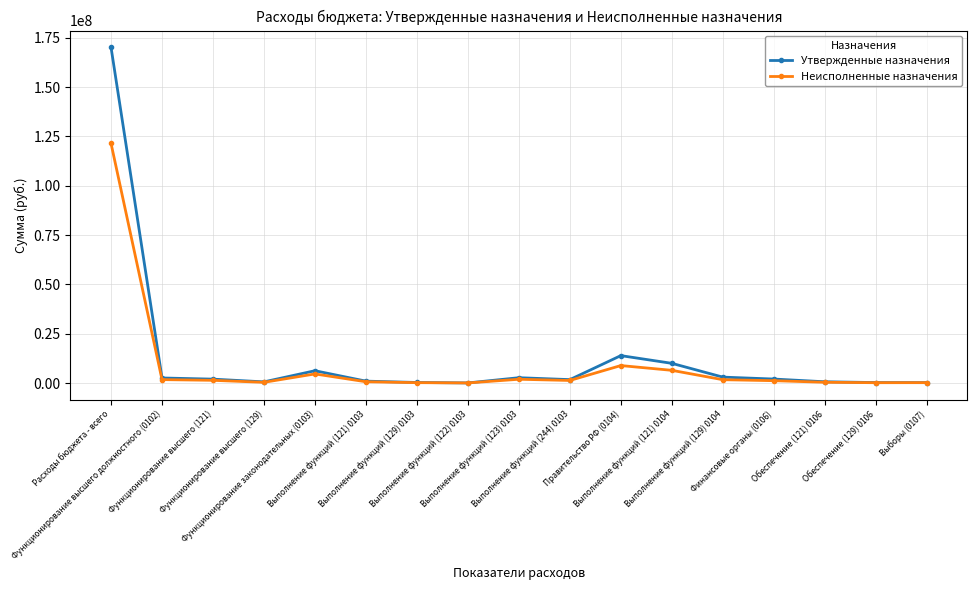

True or false: Неисполненные назначения has more than 1 interior local peaks.

True